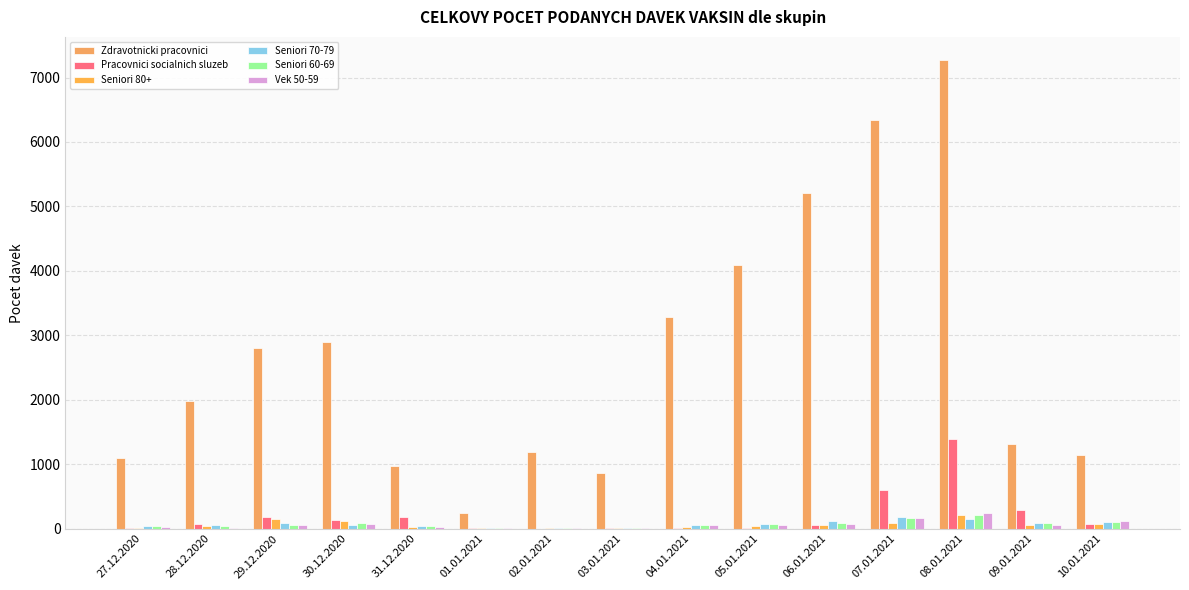

Which series has the largest range (max minus min)?

Zdravotnicki pracovnici